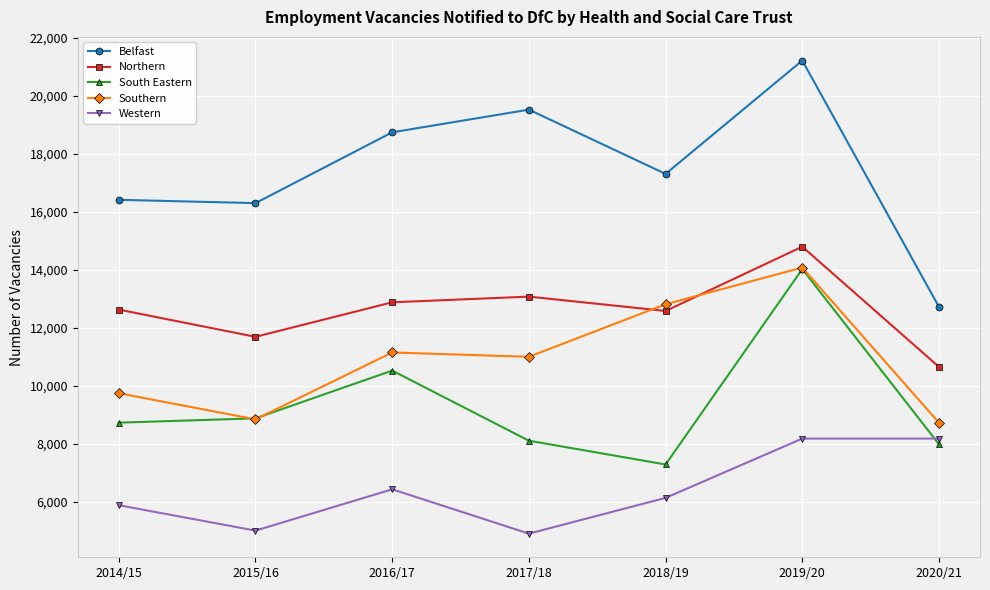

After their last crossing, which series has the higher values: Western or South Eastern?

Western